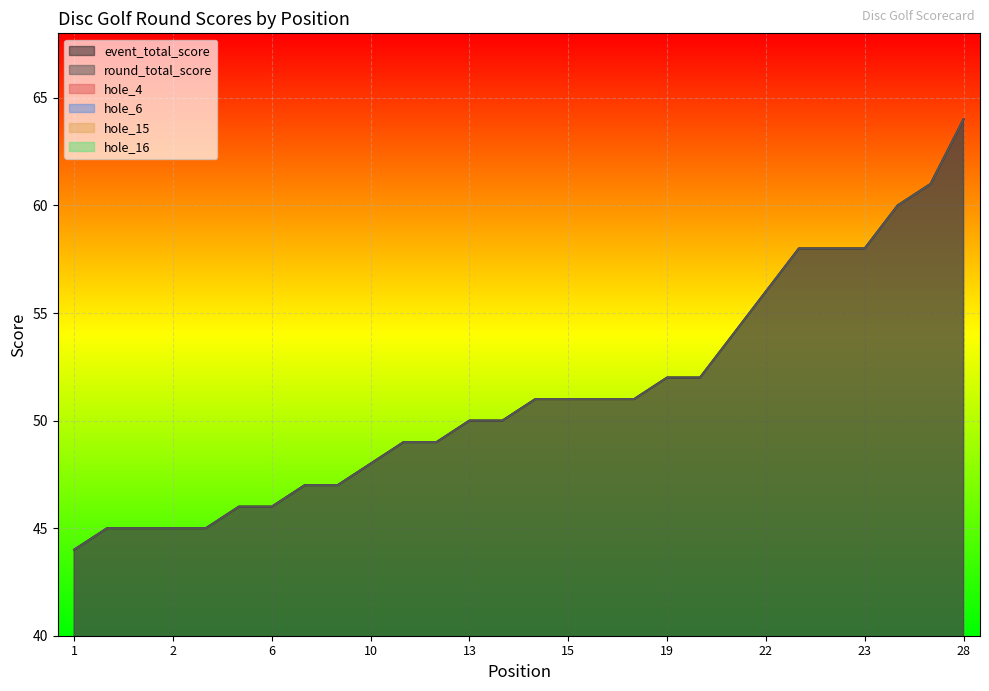

True or false: round_total_score and hole_16 intersect in this chart.

False